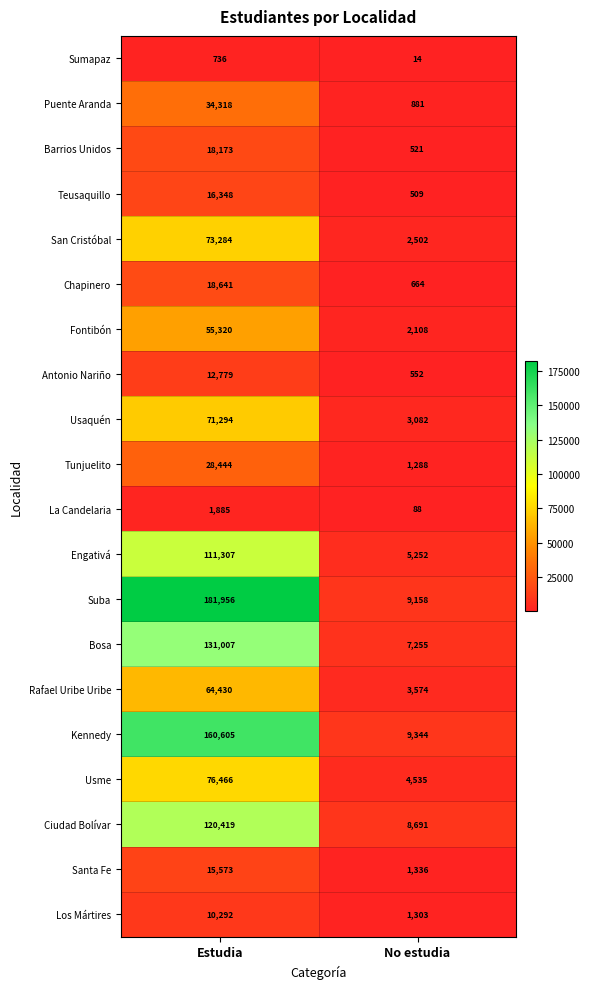

What is the difference between the highest and lowest values at Estudia?

181220